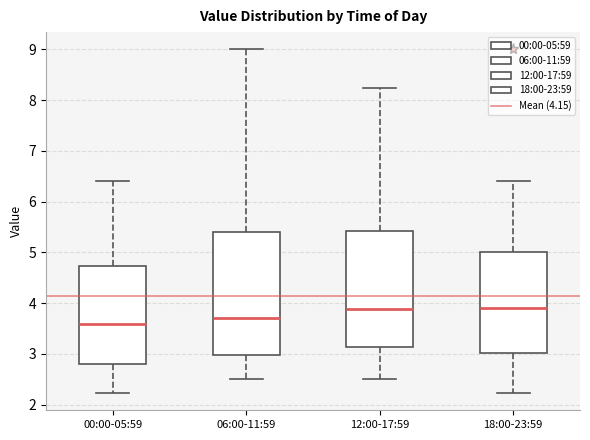

Where does the median line of the box for 06:00-11:59 sit on the y-axis? The values are not printed on the chart, so give them approximately, as read against the axis.

3.7